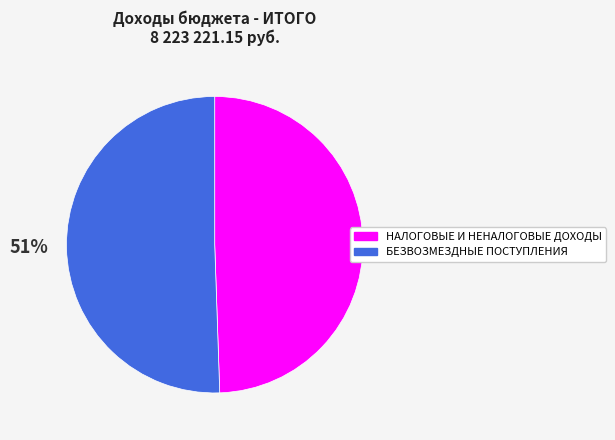

How many slices are in this pie chart?

2